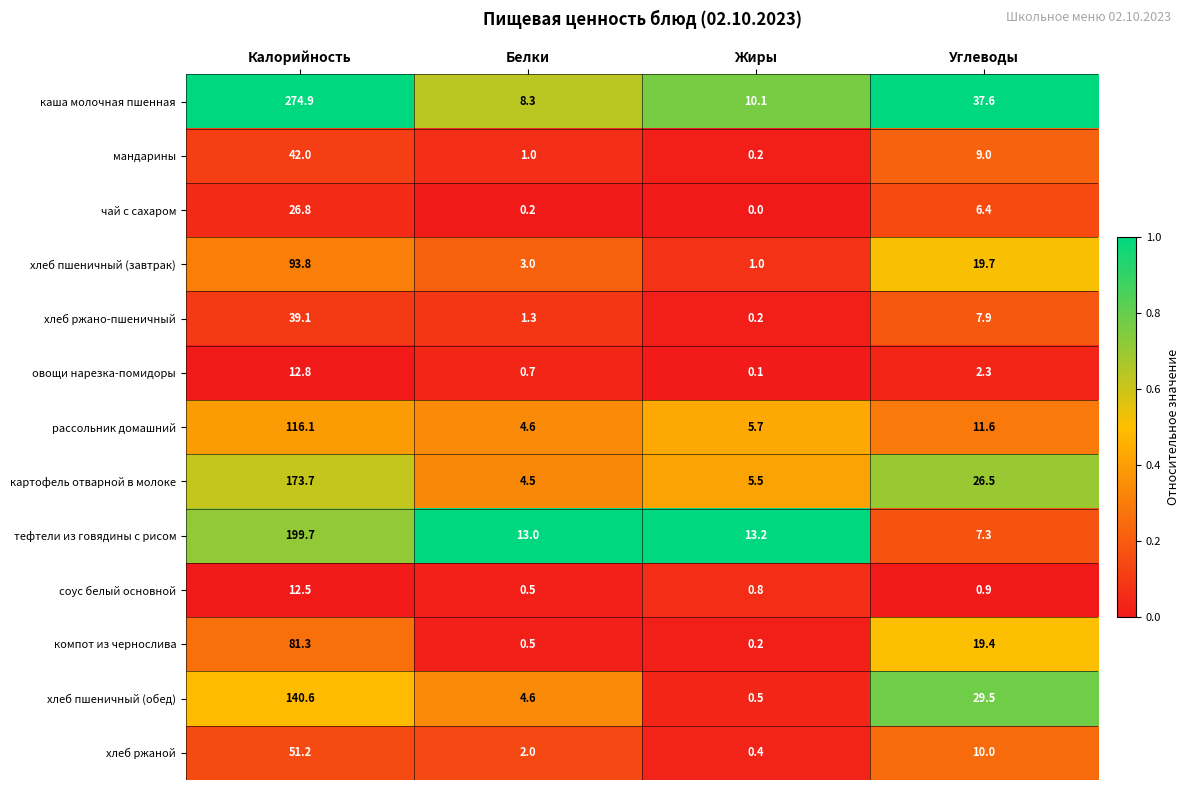

Which series has the largest total across all categories?

каша молочная пшенная